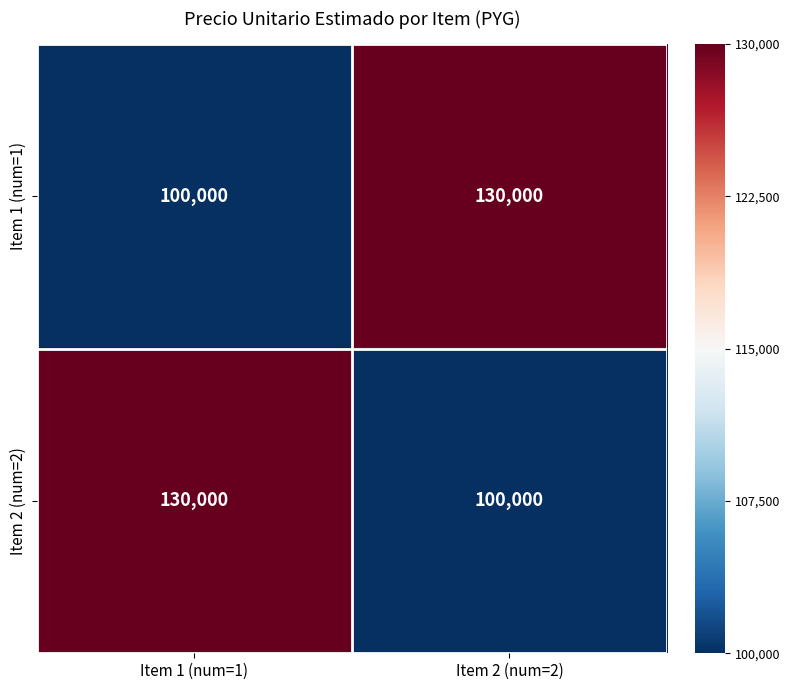

The Item 2 (num=2) series shows 232917 at Item 1 (num=1). True or false?

False